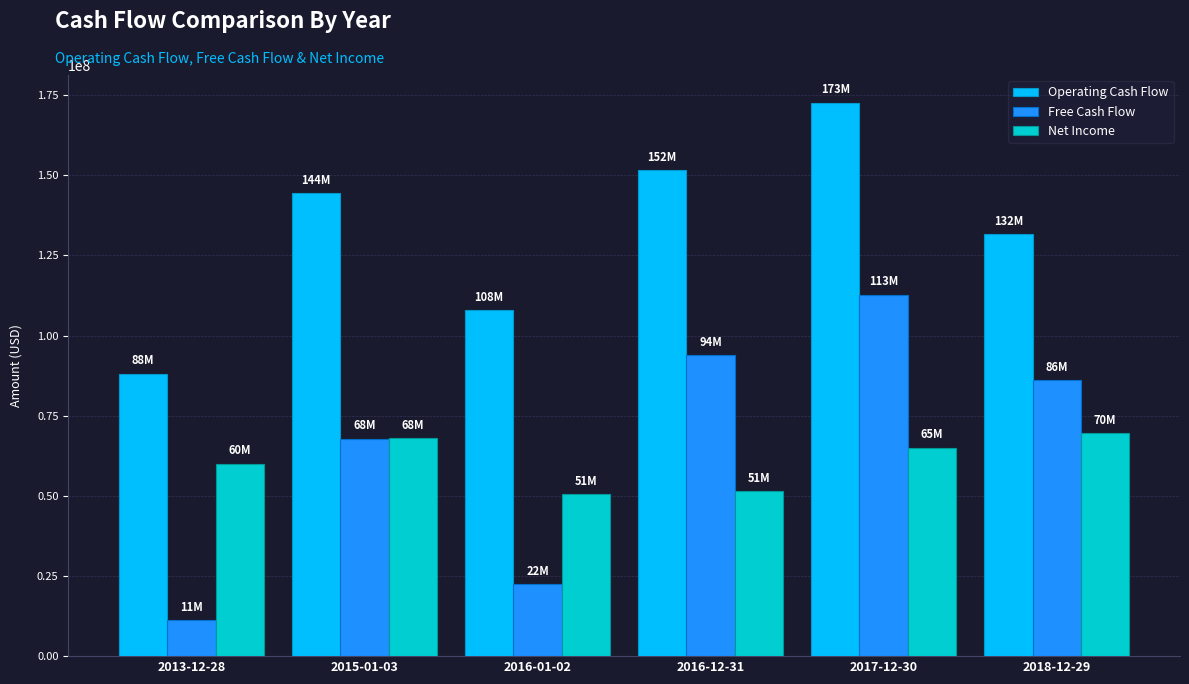

How many distinct data groups are displayed?

3